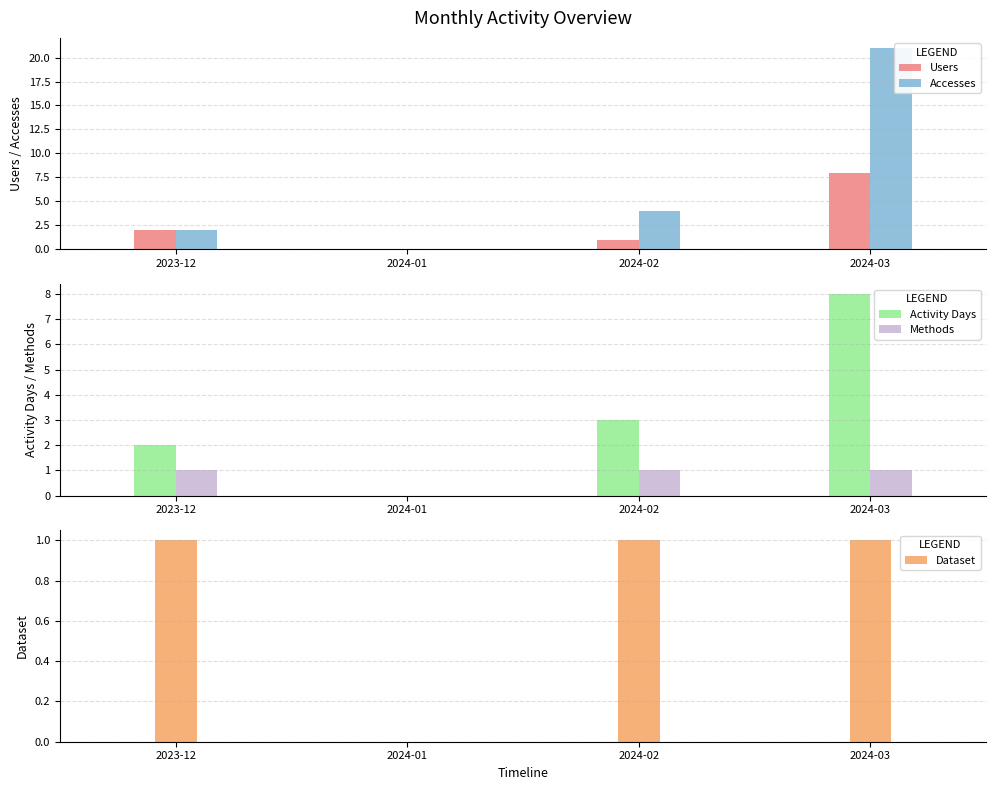

Reading left to right, list all the values displayed in this chart.

Users: 2023-12=2	2024-01=0	2024-02=1	2024-03=8
Accesses: 2023-12=2	2024-01=0	2024-02=4	2024-03=21
Activity Days: 2023-12=2	2024-01=0	2024-02=3	2024-03=8
Methods: 2023-12=1	2024-01=0	2024-02=1	2024-03=1
Dataset: 2023-12=1	2024-01=0	2024-02=1	2024-03=1